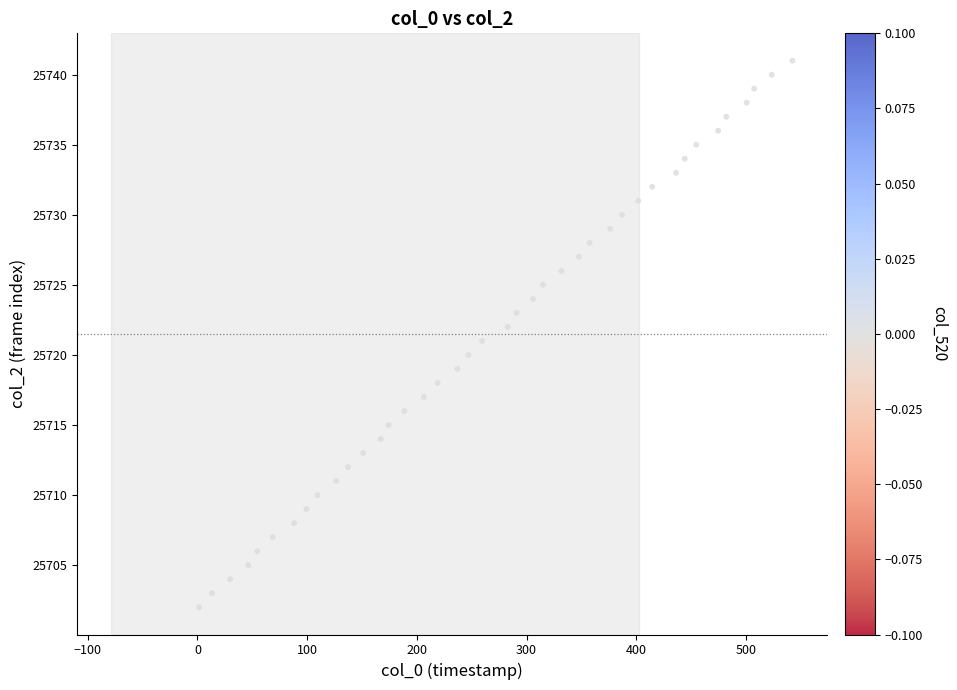

What is the range of Y values (max minus min)?

39